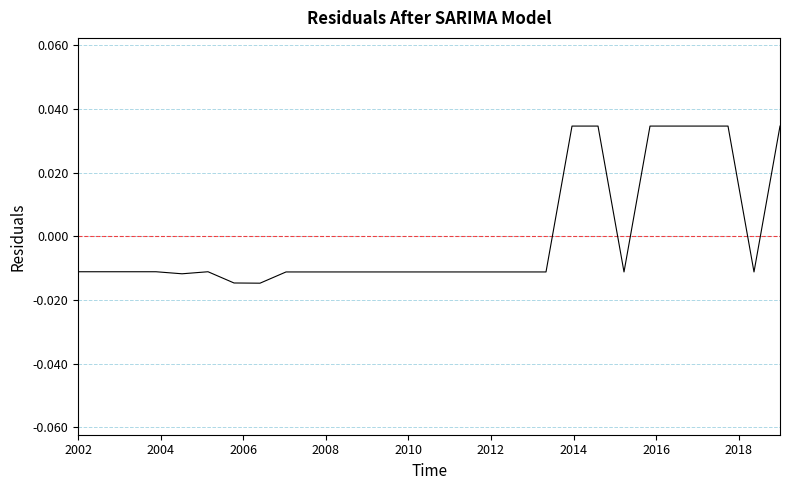

How many values exceed 0?

7